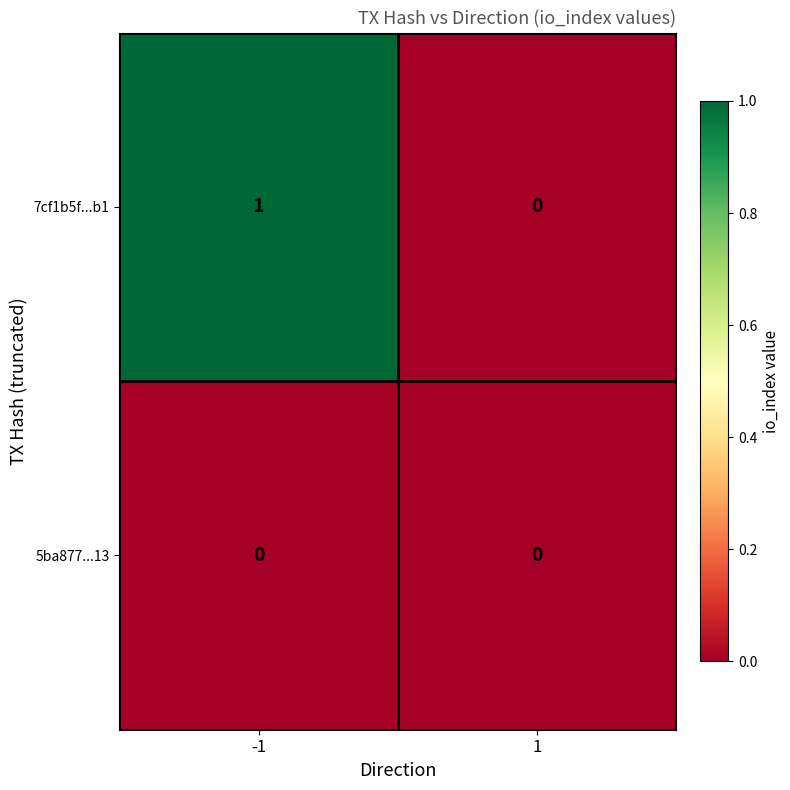

Between -1 and 1, which series saw the biggest shift?

7cf1b5f...b1